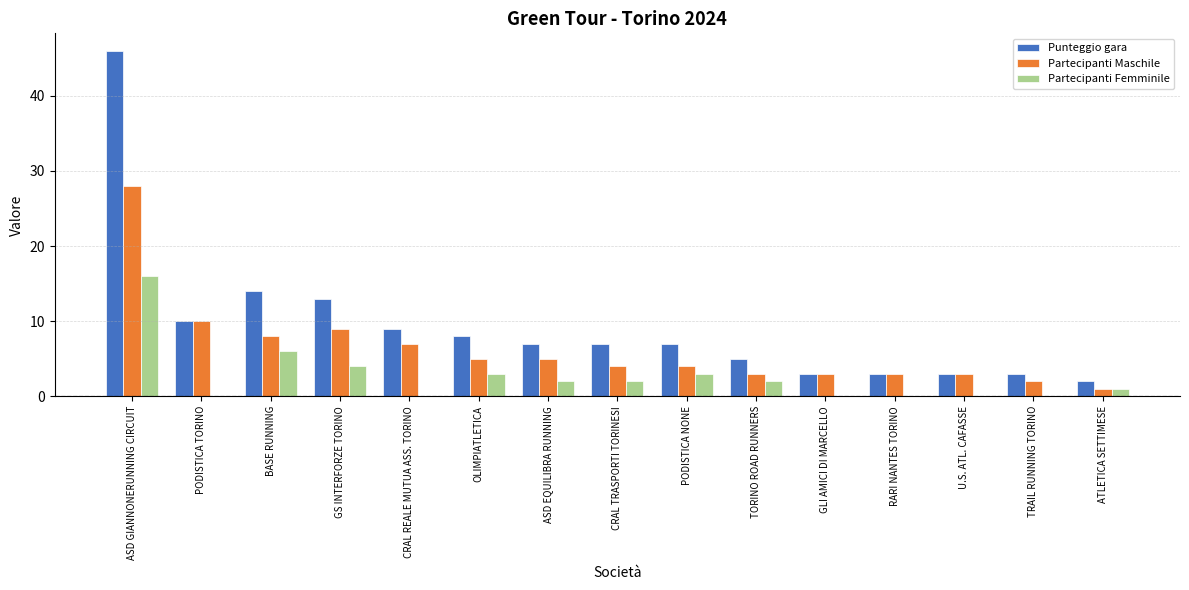

What is the maximum value shown in the chart?

46